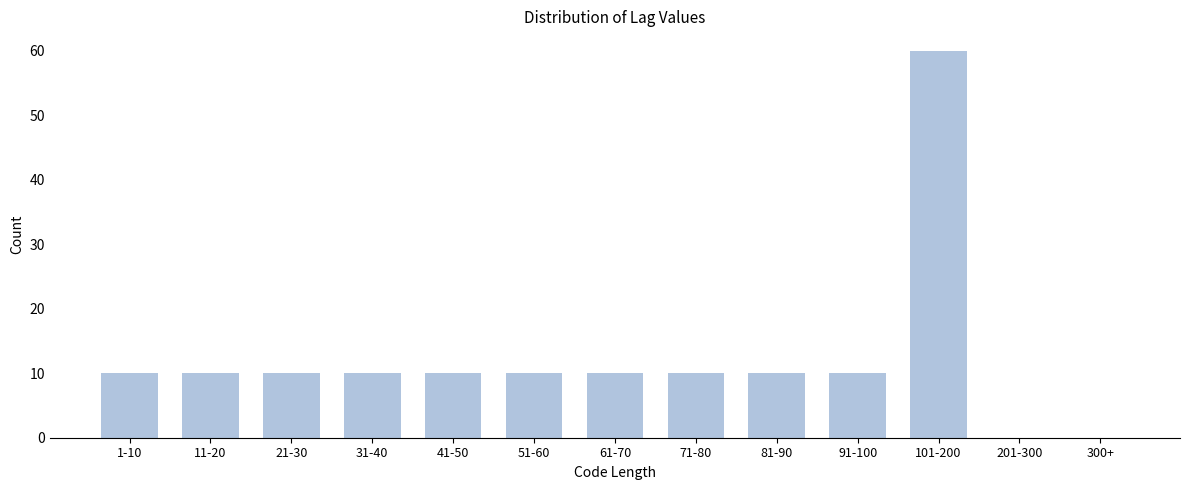

Reading right to left, extract all data points from this chart.

300+=0	201-300=0	101-200=60	91-100=10	81-90=10	71-80=10	61-70=10	51-60=10	41-50=10	31-40=10	21-30=10	11-20=10	1-10=10